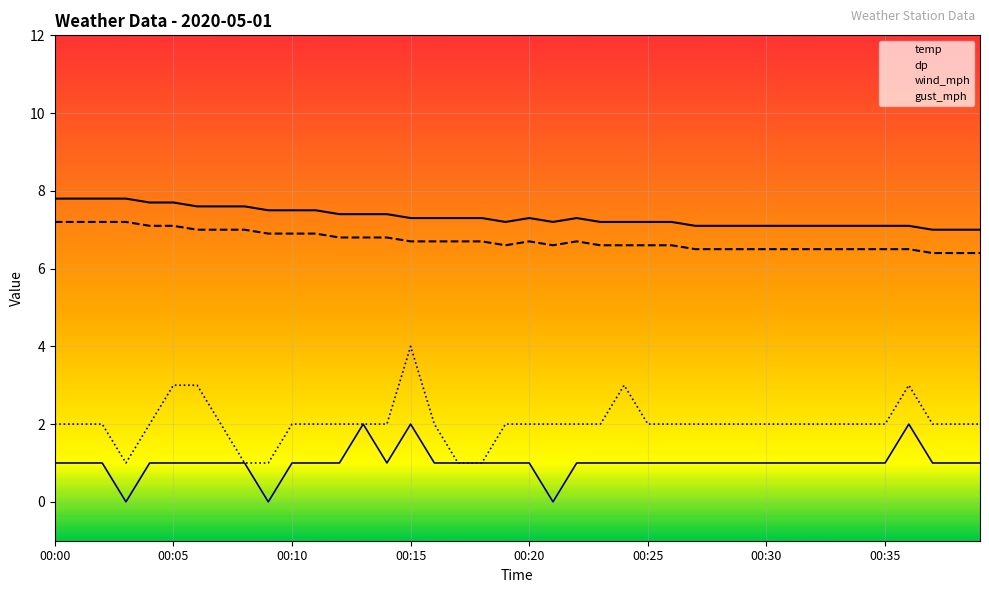

How many temp values are between 6 and 7?

34